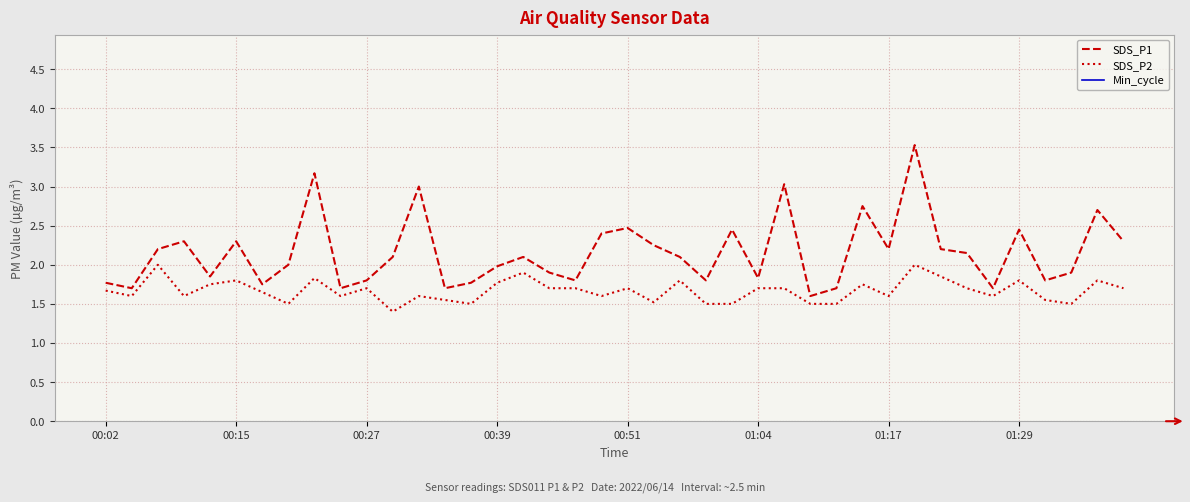

True or false: SDS_P1 and SDS_P2 cross at least once.

False